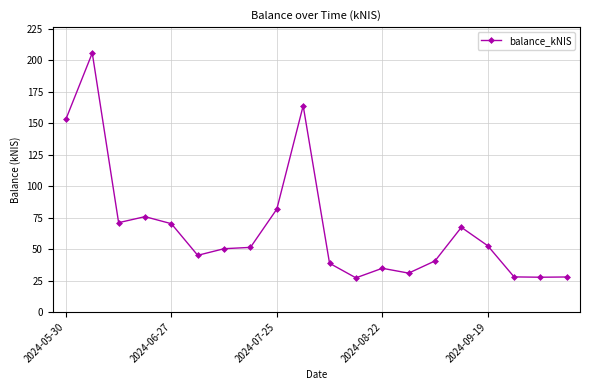

Does the chart display data point markers on the line(s)?

Yes